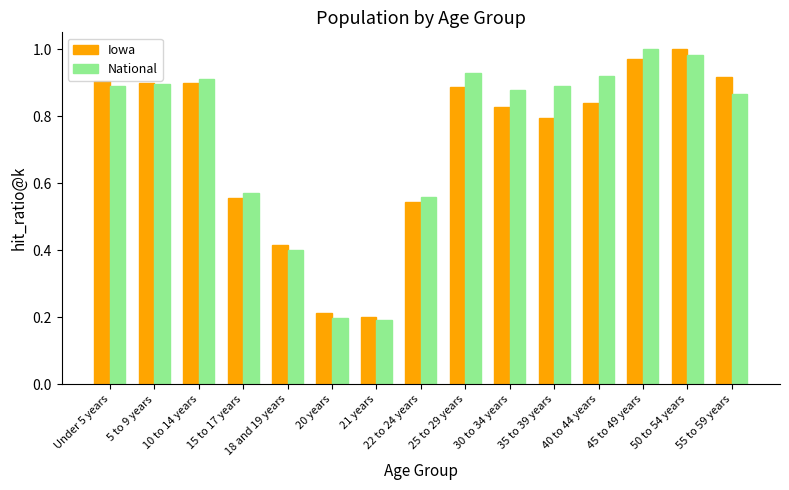

The value of Iowa at 21 years is 0.3. True or false?

False